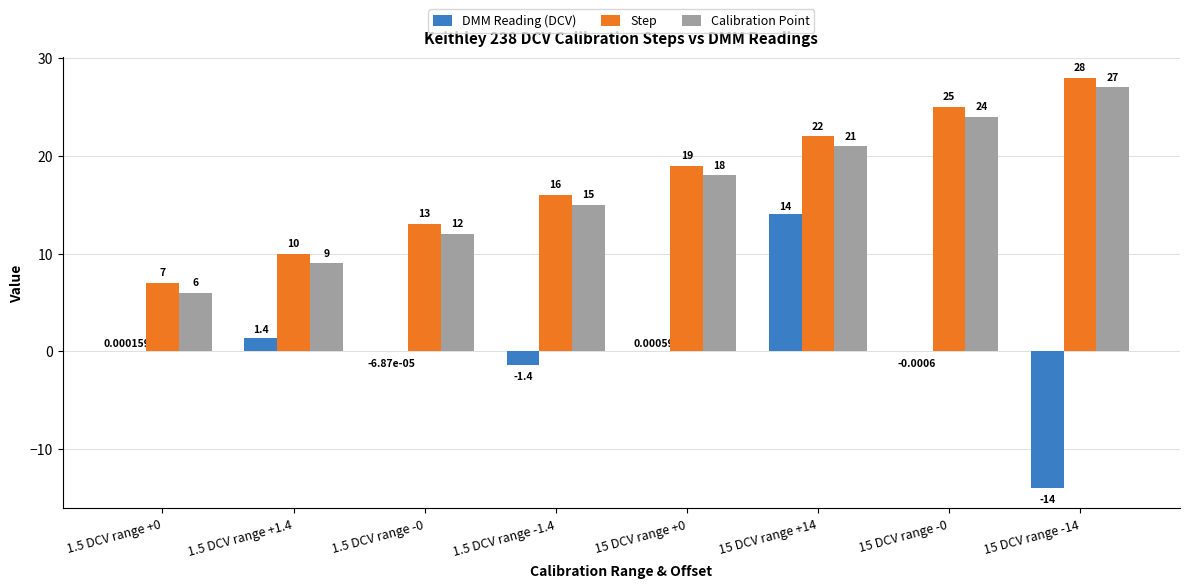

Which series has the largest total across all categories?

Step